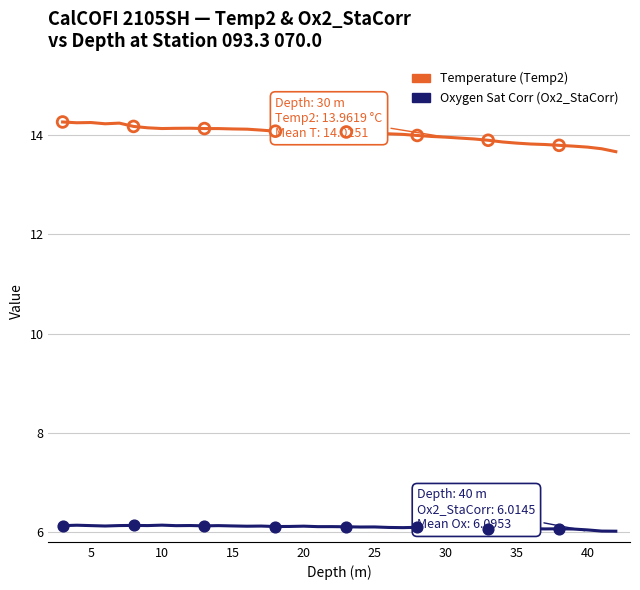

Which series has the largest total across all categories?

Temperature (Temp2)